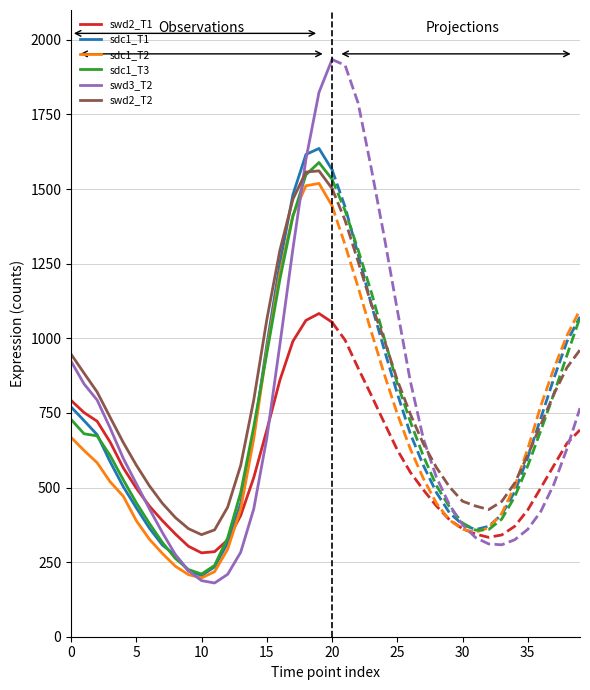

What is the maximum value for sdc1_T3?

1589